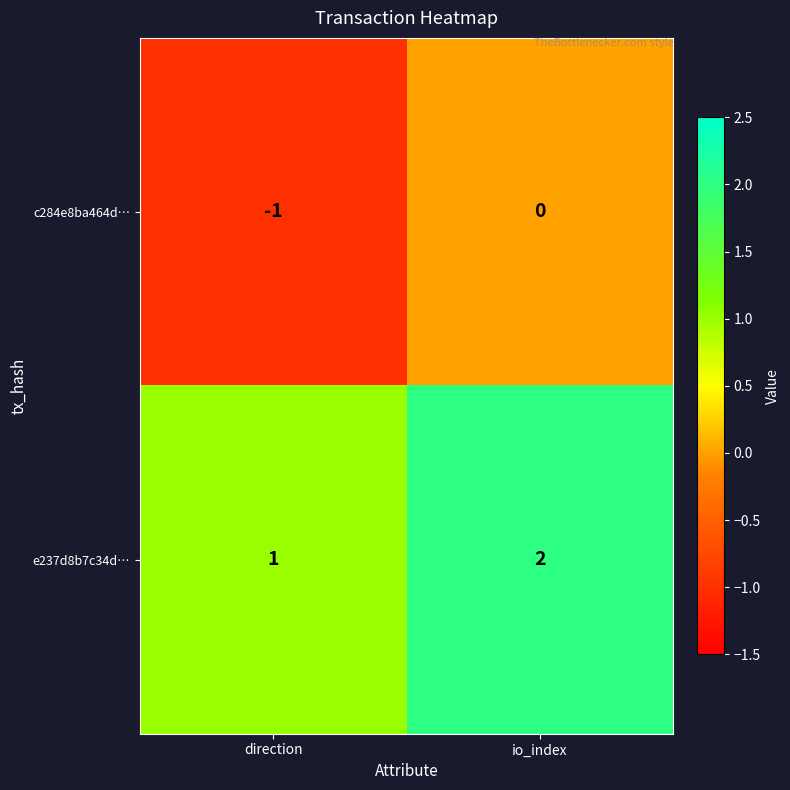

Rank the series at io_index from highest to lowest value.

e237d8b7c34d…, c284e8ba464d…